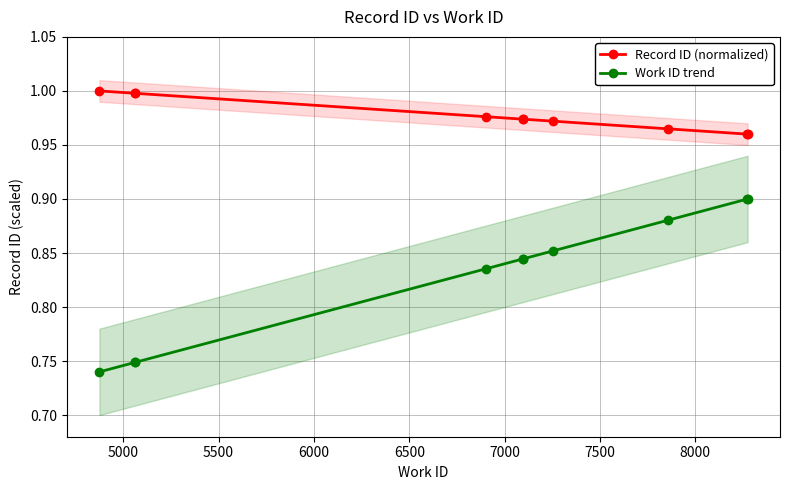

What is the total value across all series at 6000?

1.8